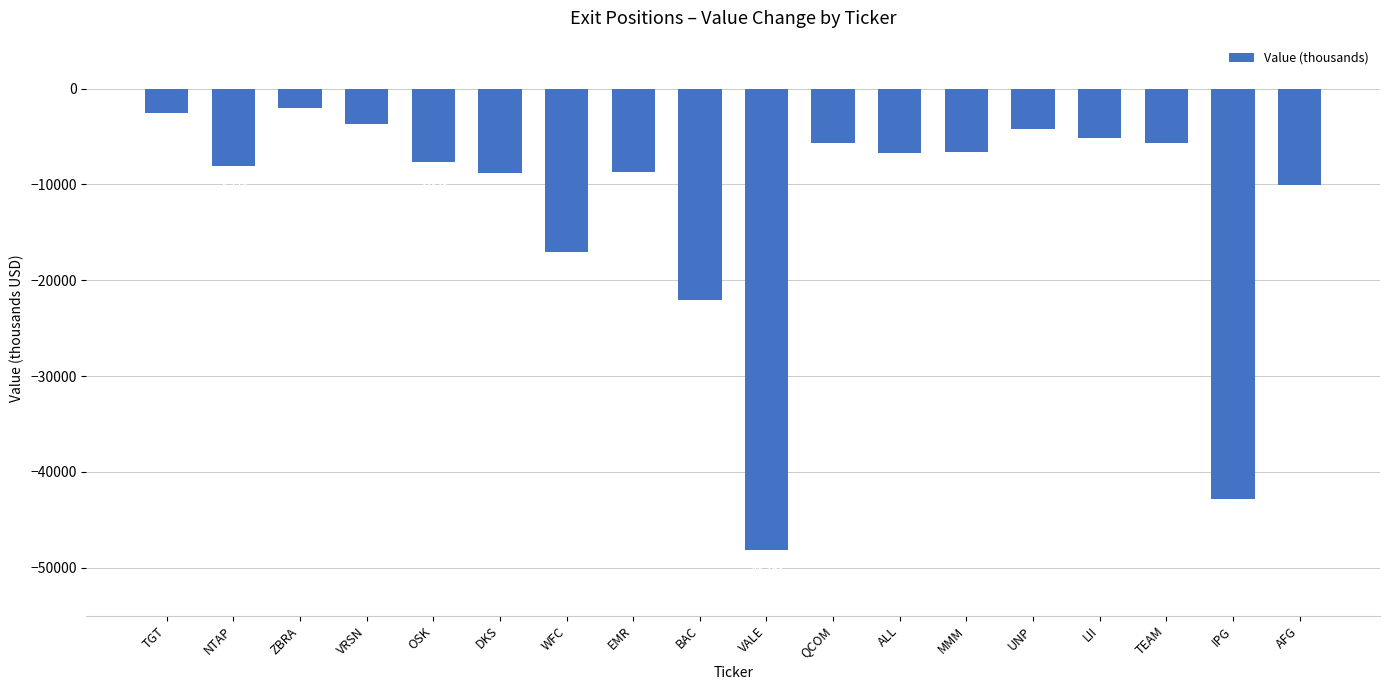

List the labels in order of value, largest first.

ZBRA, TGT, VRSN, UNP, LII, QCOM, TEAM, MMM, ALL, OSK, NTAP, EMR, DKS, AFG, WFC, BAC, IPG, VALE